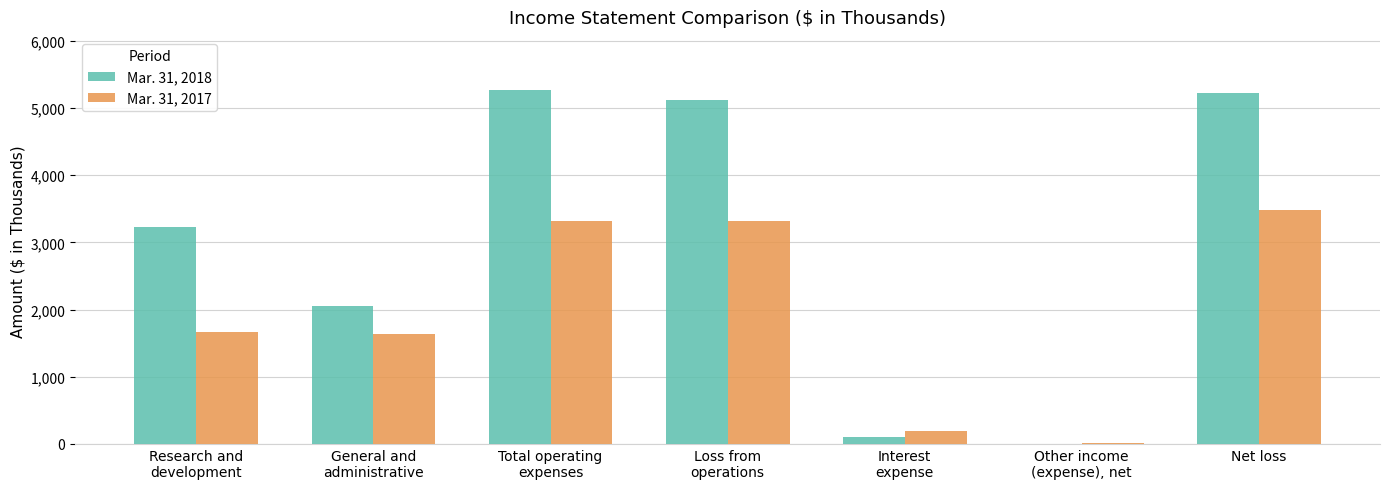

At which category is the sum across all series the highest?

Net loss